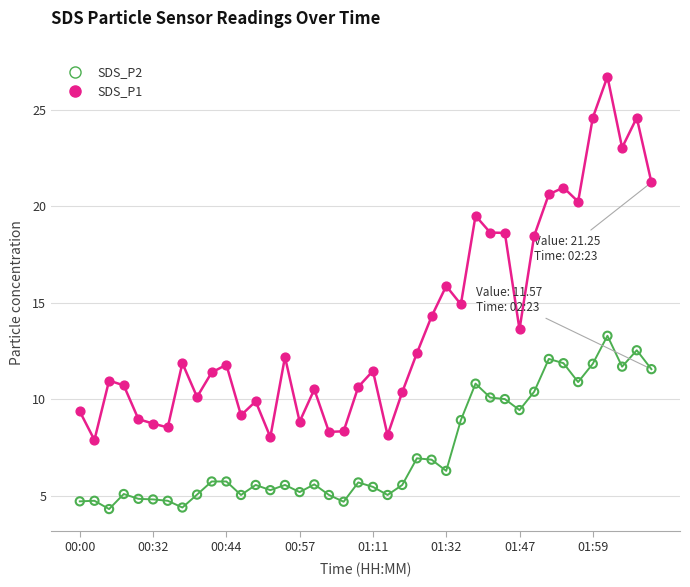

Which series has the largest total across all categories?

SDS_P1